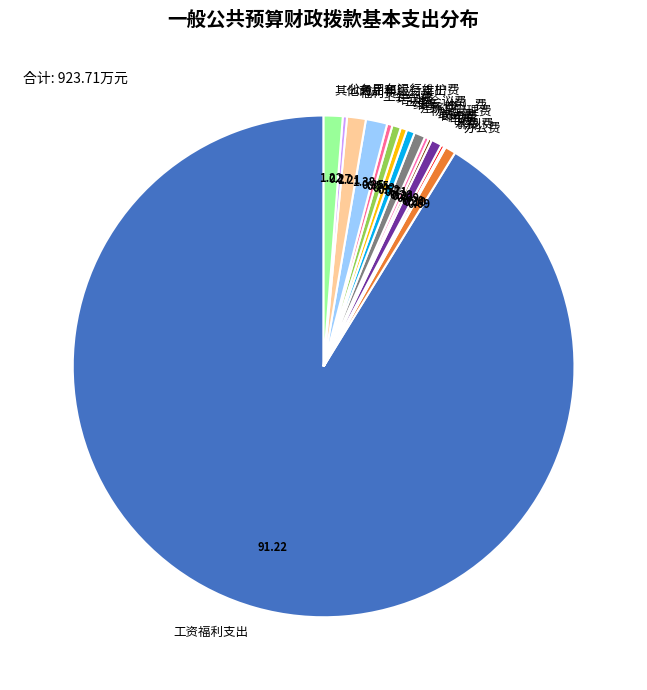

Do 培训费 and 电费 together represent more than half of the pie?

No